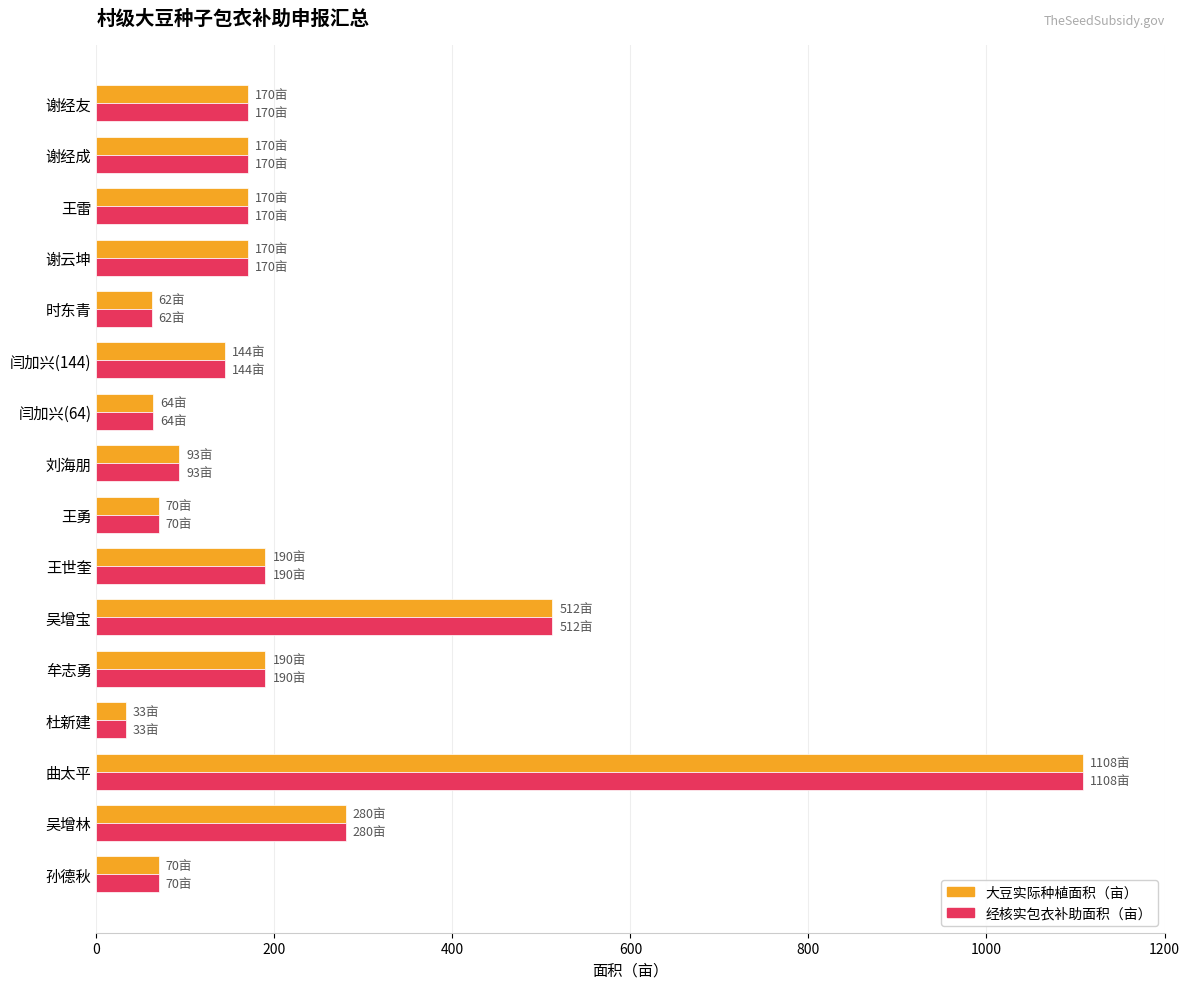

What is the total value across all series at 时东青?

124